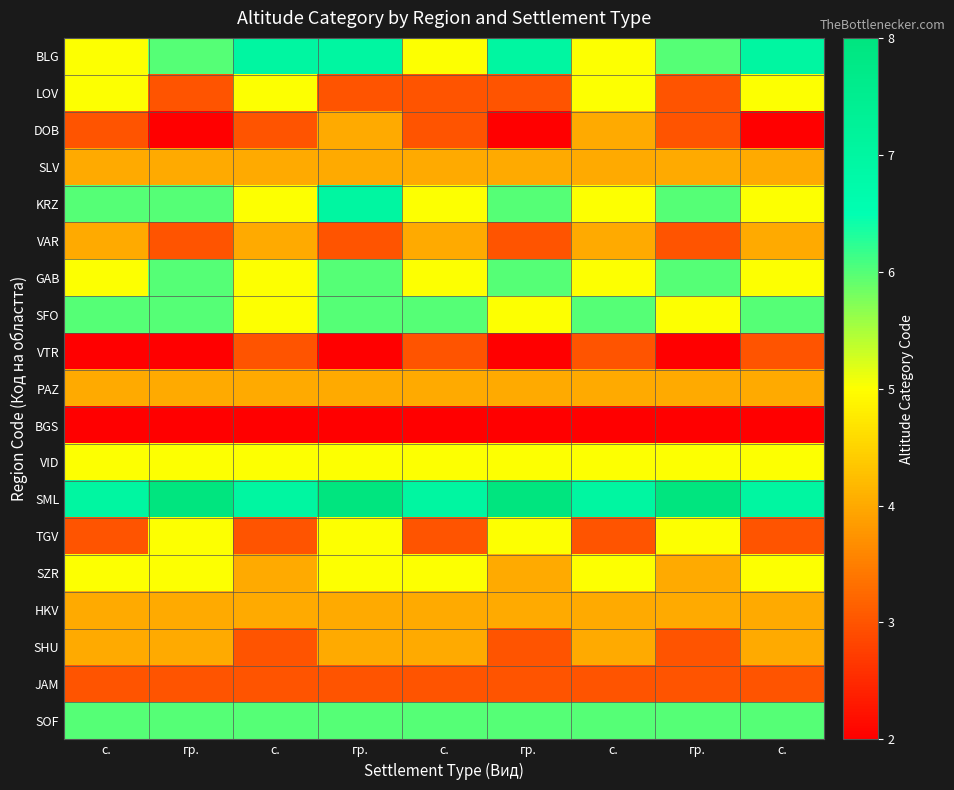

At how many categories does at least one series exceed 5?

9